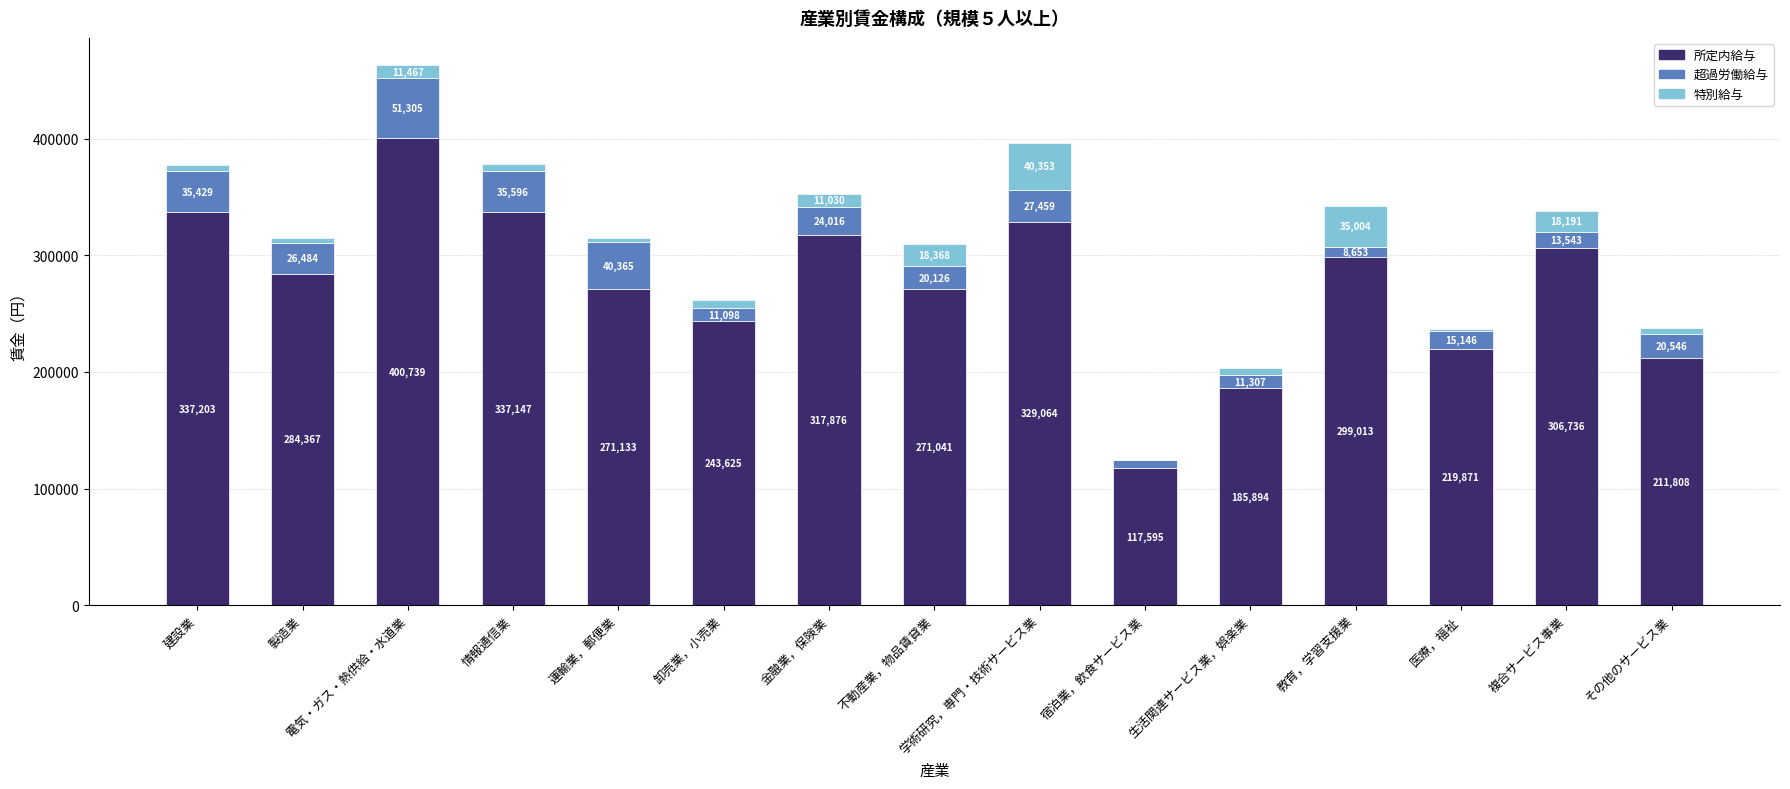

What is the total value across all series at 情報通信業?

378754